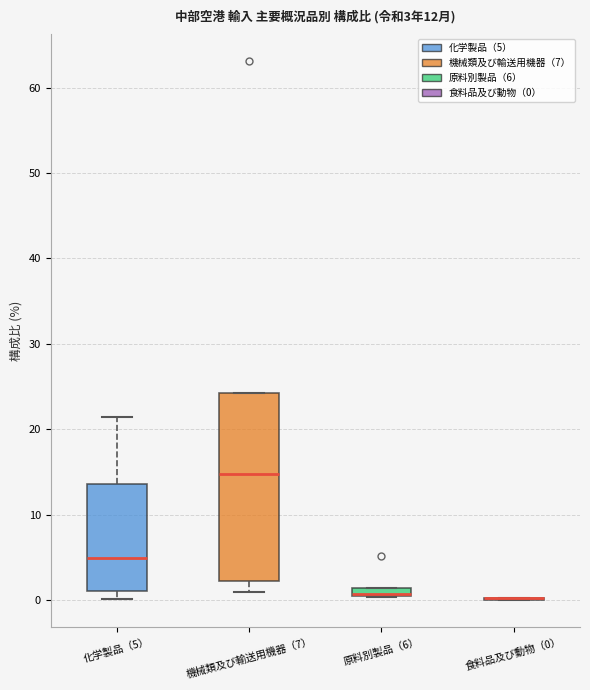

Comparing the boxes themselves (not the whiskers), which one is the tallest?

機械類及び輸送用機器（7）